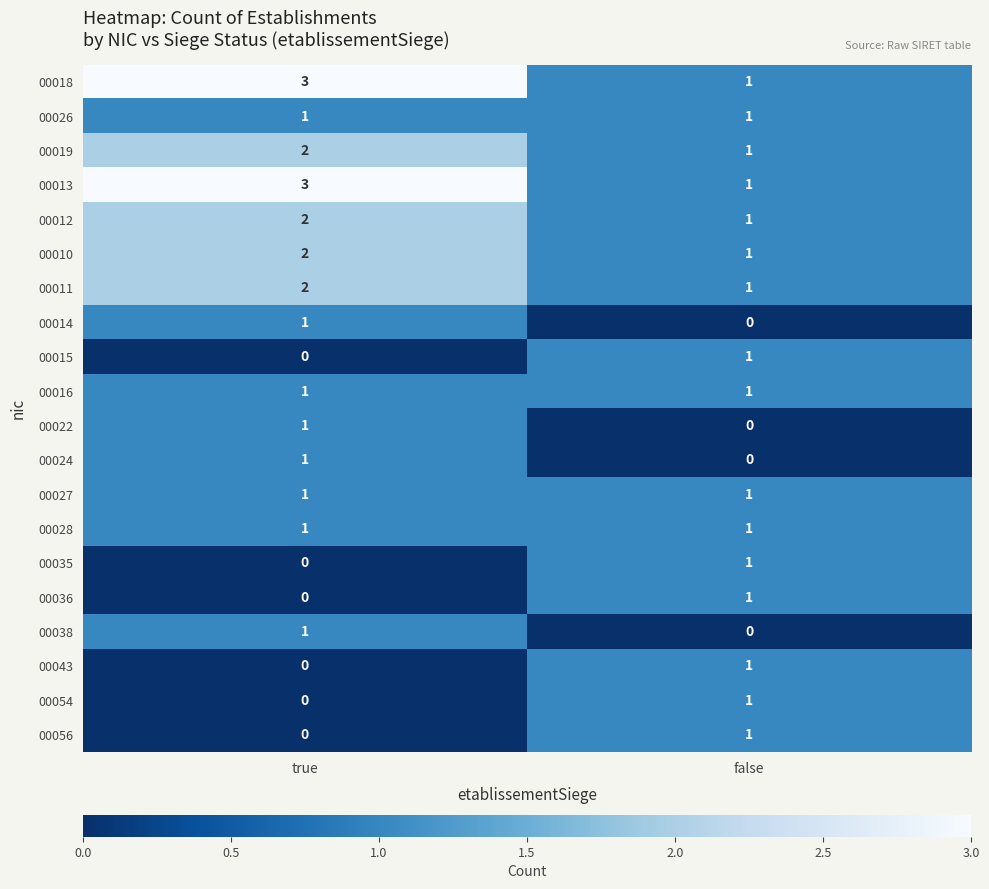

What is the total value across all series at false?

16